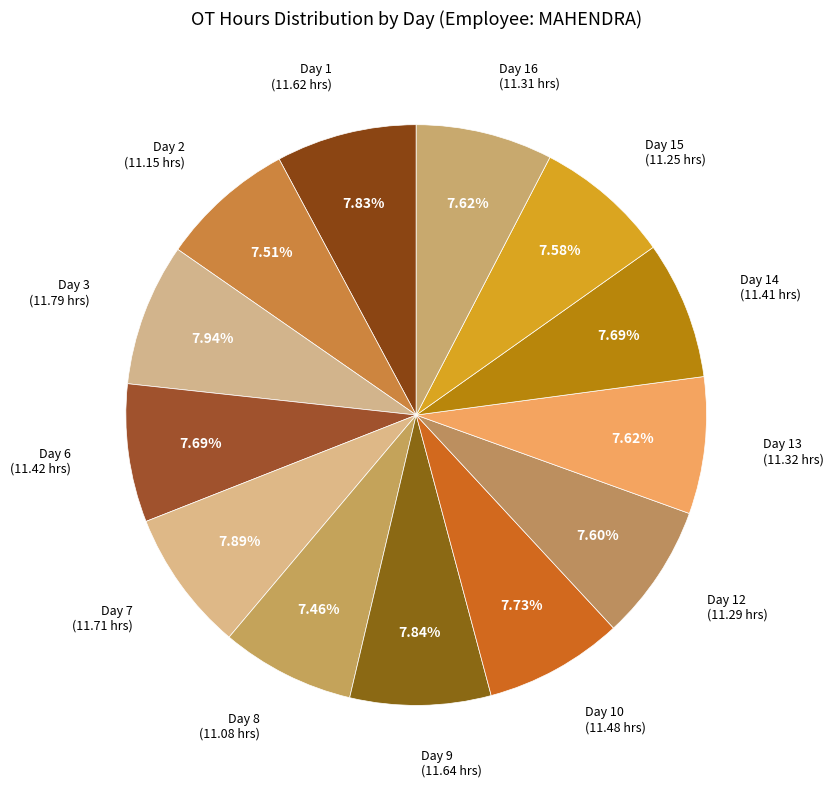

Is there any slice that represents more than half of the pie?

No